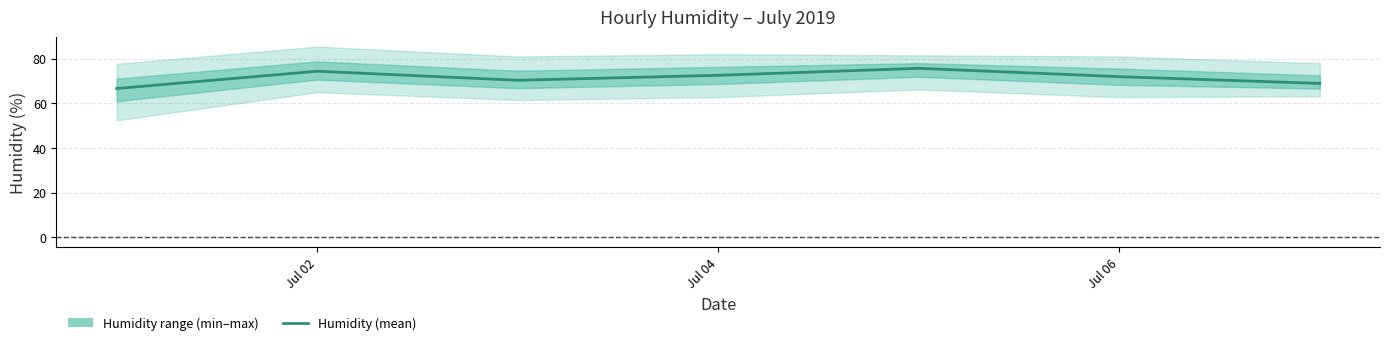

What position from the left is Jul 02?

1